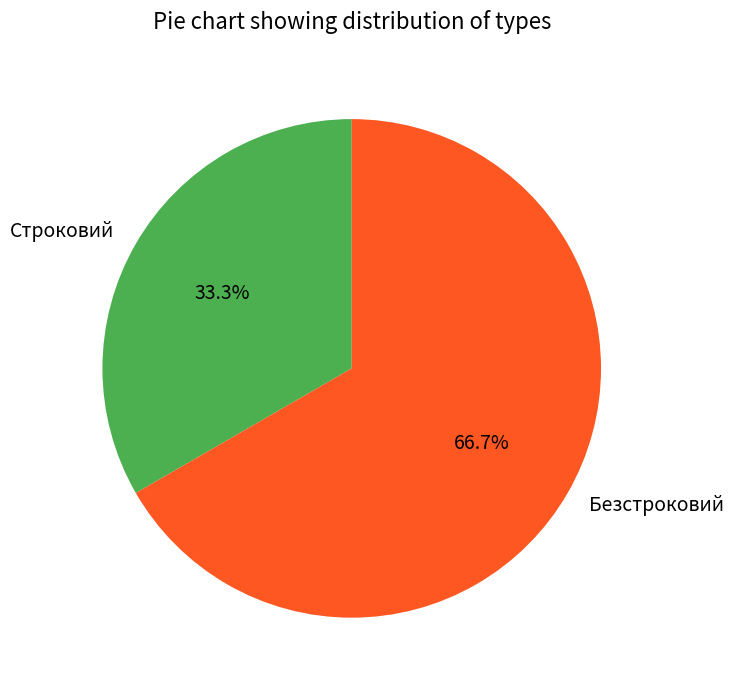

To the nearest percent, what is the difference between the Безстроковий and Строковий slice percentages?

33%